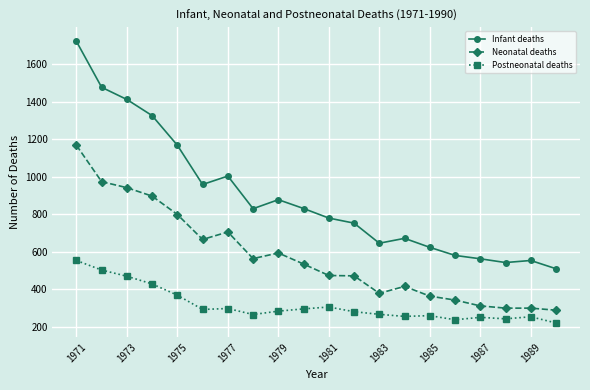

True or false: Infant deaths and Neonatal deaths cross at least once.

False